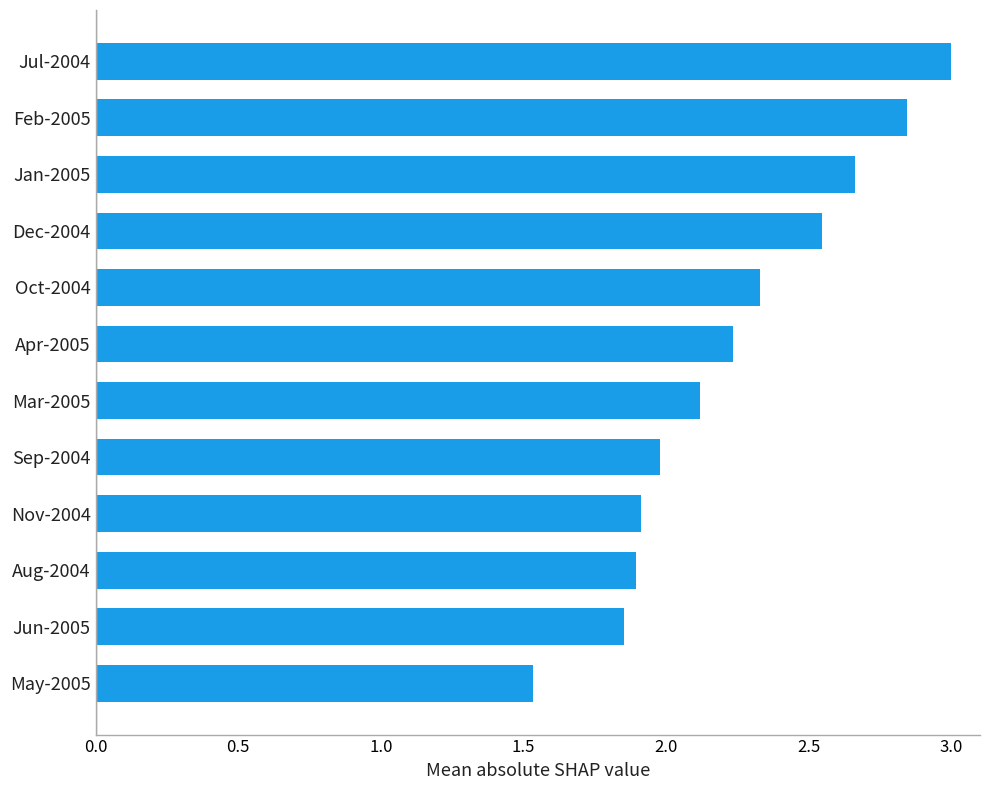

True or false: the data shows 0.6 at Jun-2005.

False